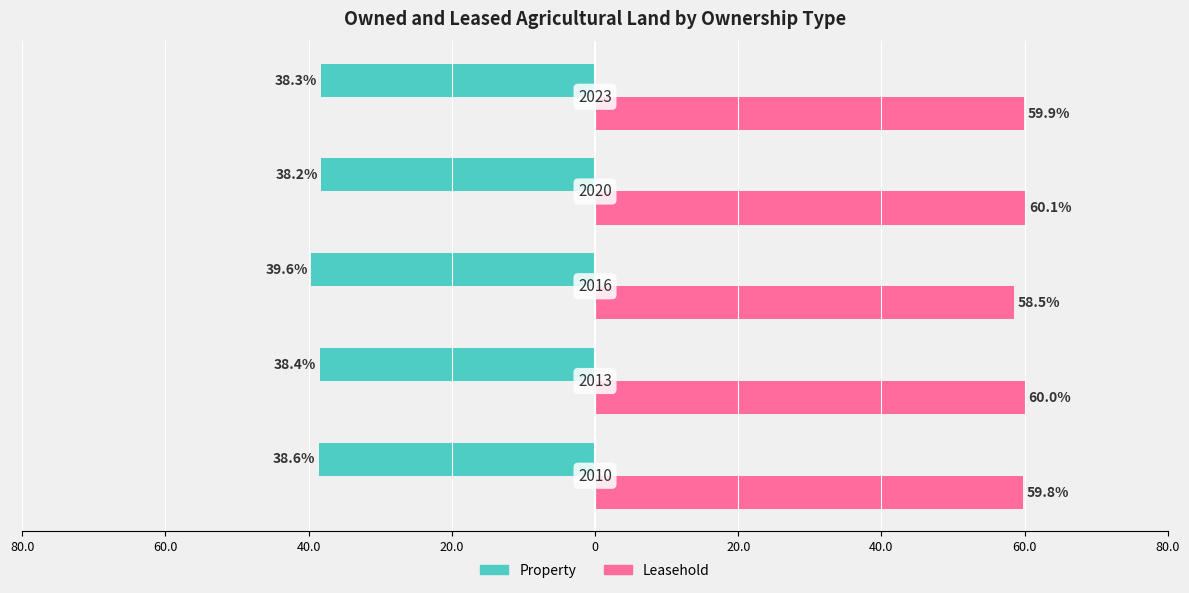

What are all the series names shown in the legend?

Property, Leasehold